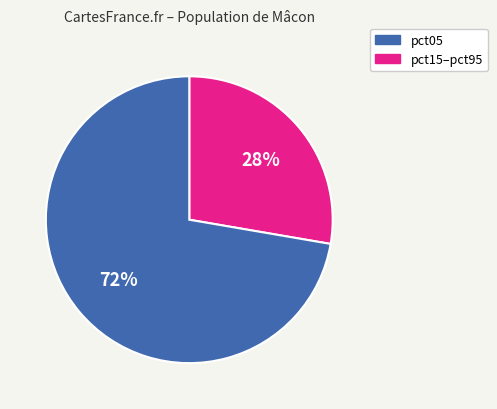

To the nearest percent, what is the average slice percentage?

50%